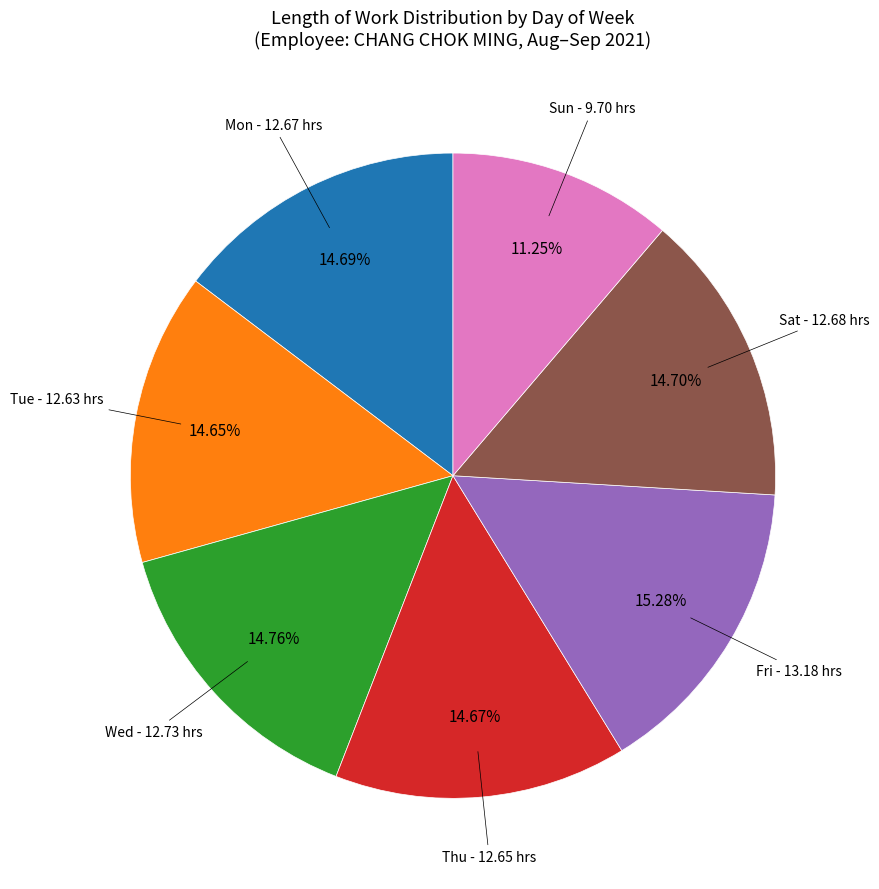

Is there a majority slice in this chart?

No